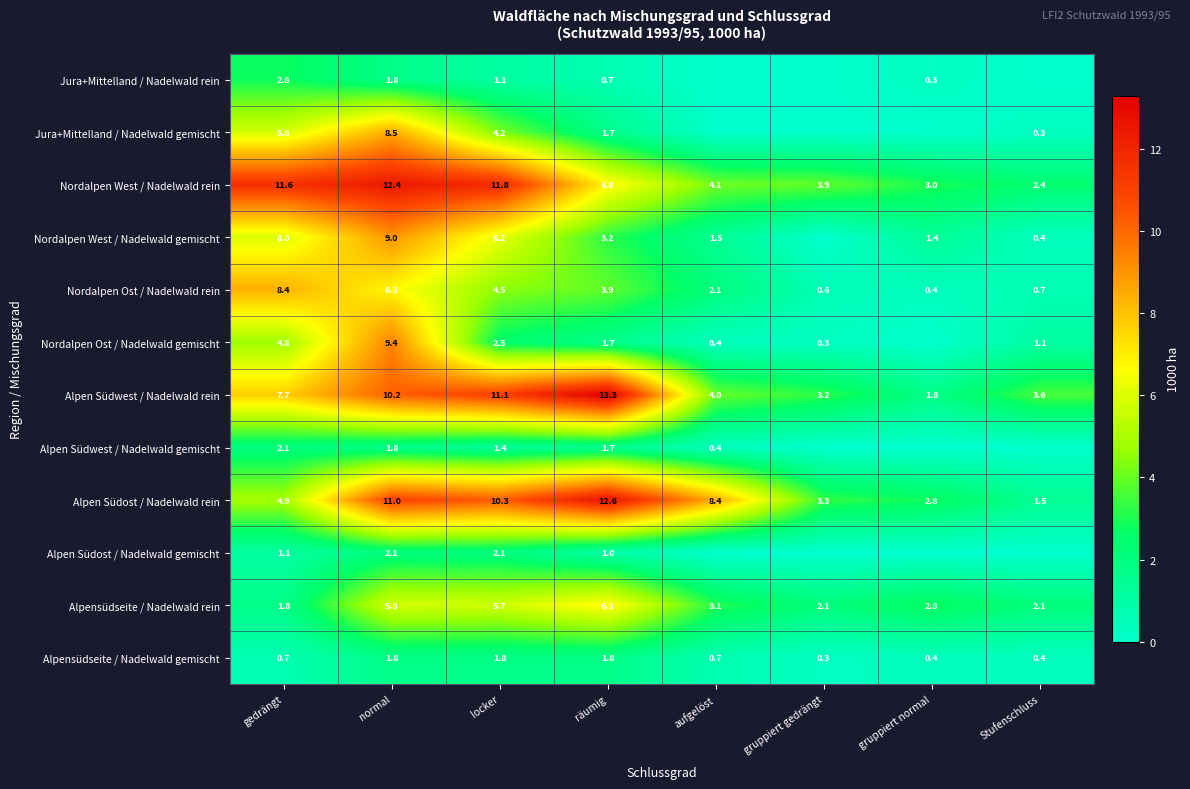

How many values in the Nordalpen West / Nadelwald rein series are below 6?

4